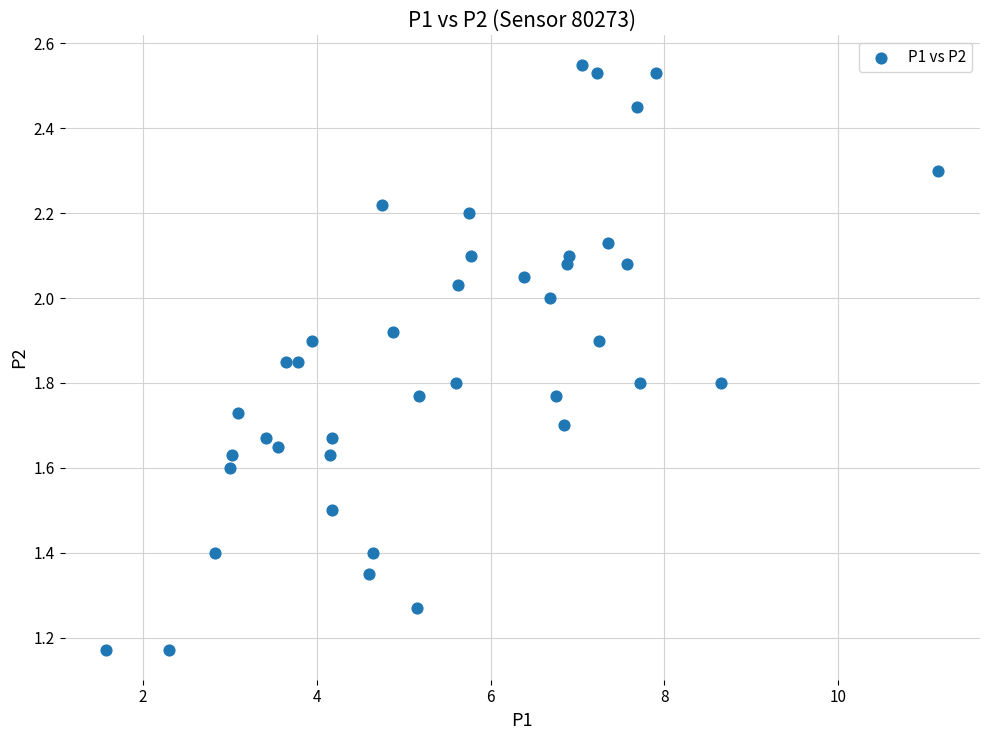

What is the range of X values (max minus min)?

9.6